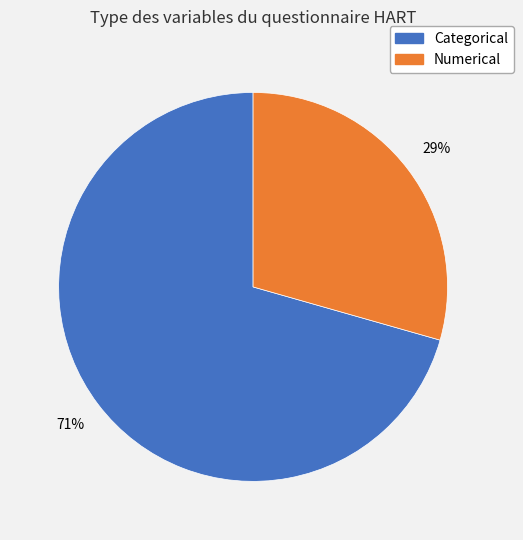

To the nearest percent, what is the average slice percentage?

50%